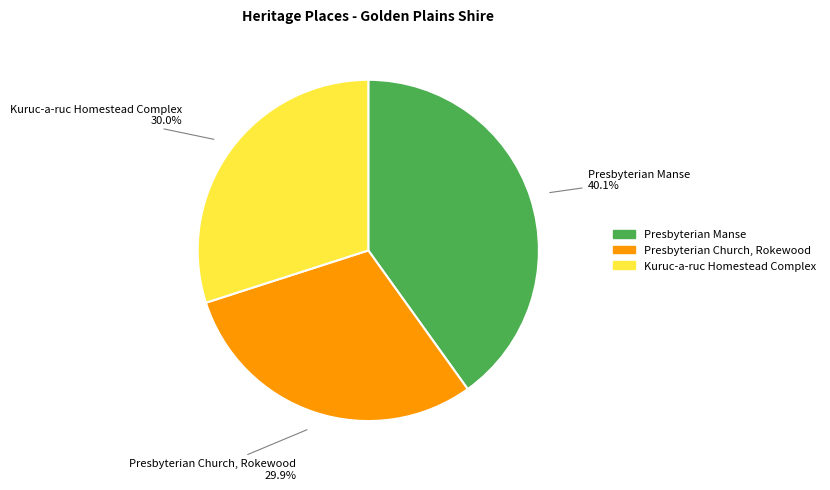

Between Presbyterian Manse and Presbyterian Church, Rokewood, which is larger?

Presbyterian Manse